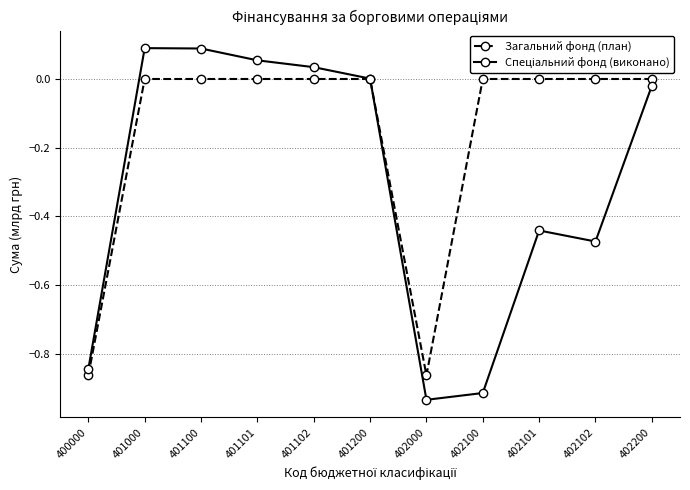

What is the total value across all series at 400000?

-1.7